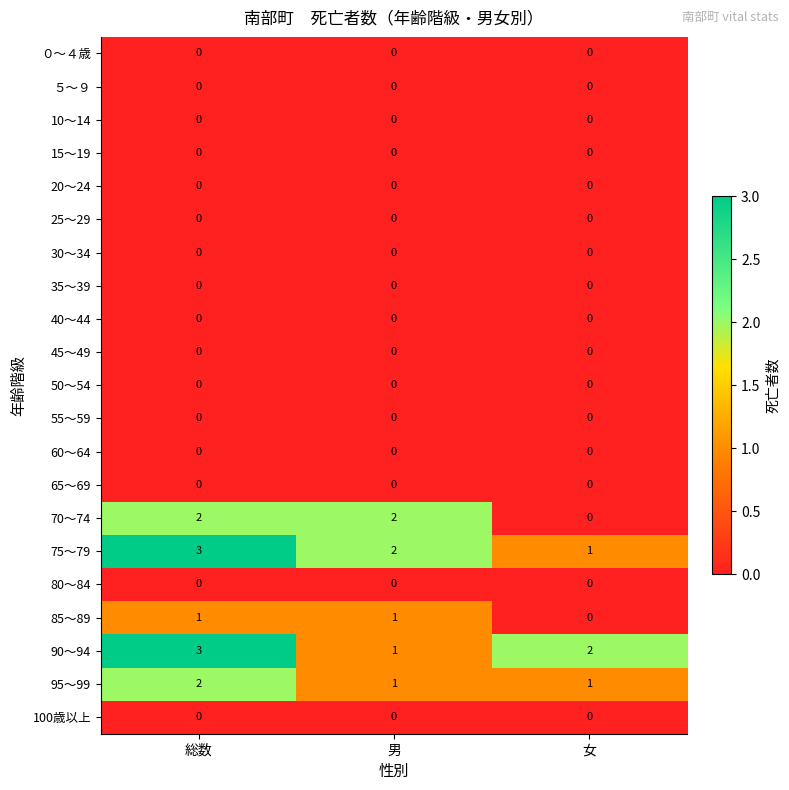

What is the greatest value displayed?

3